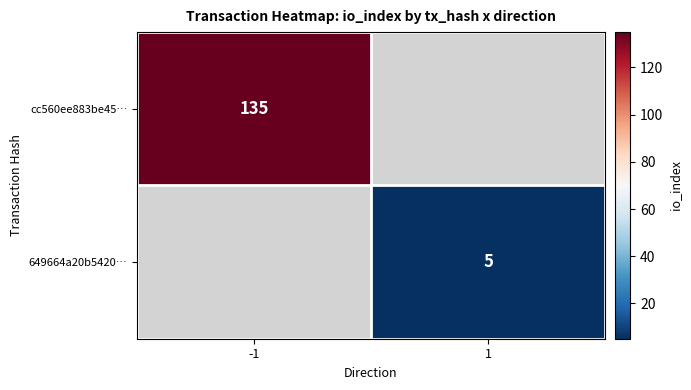

True or false: 649664a20b5420… has a value of 5 at 1.

True